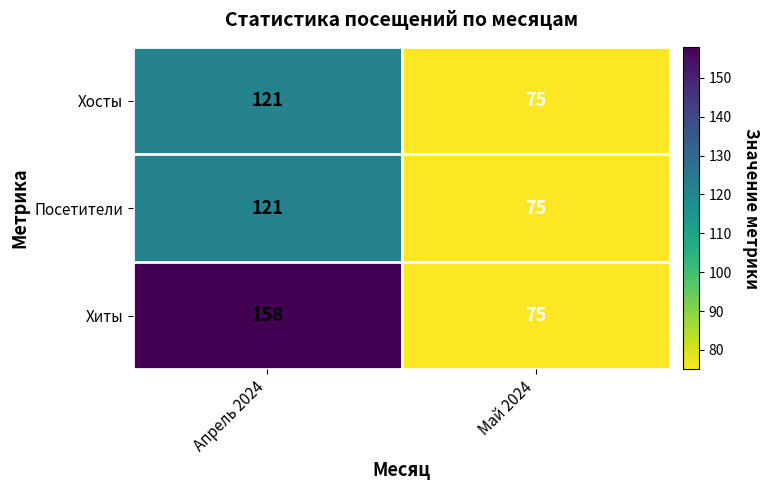

Read the Хосты value at Апрель 2024, to the nearest 5.

120